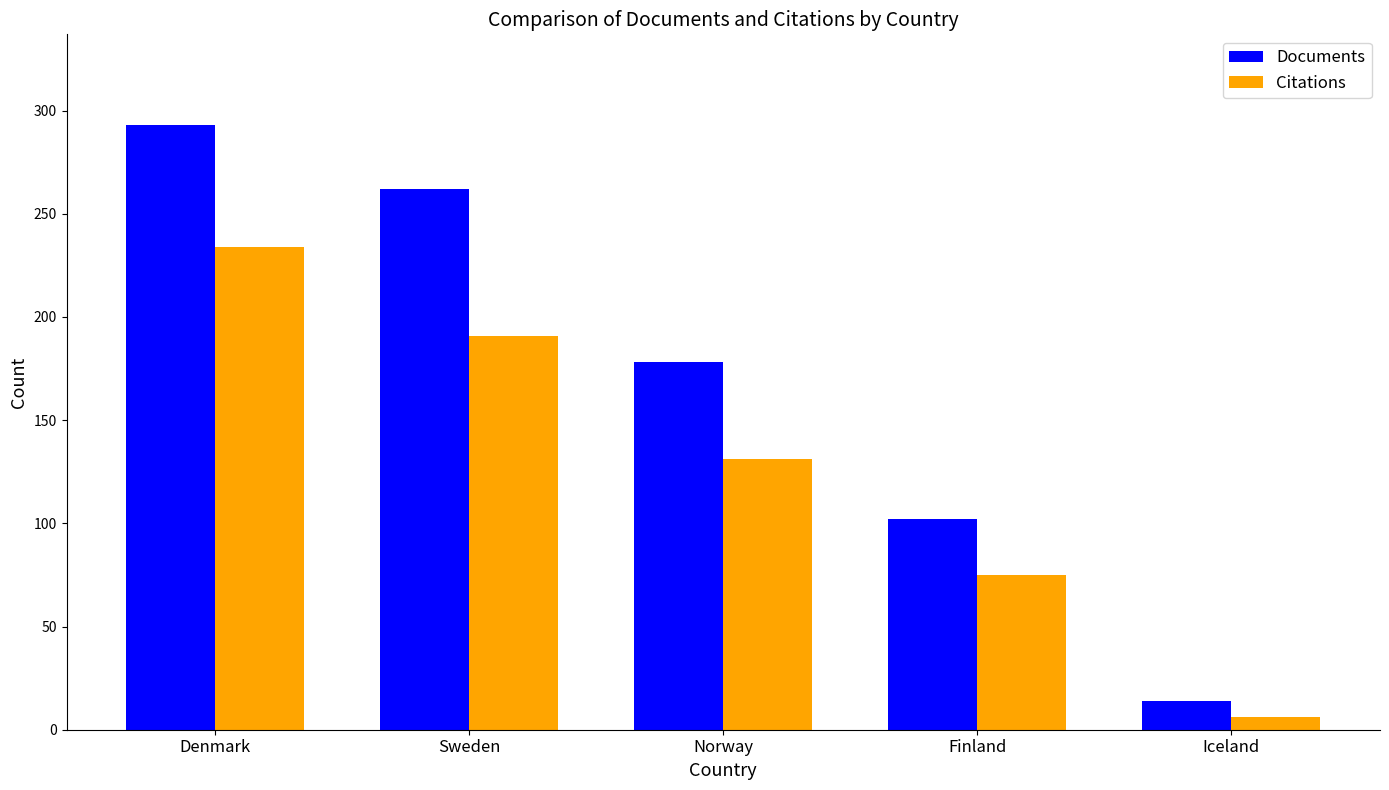

Reading right to left, what are all the values shown in this chart?

Documents: Iceland=14	Finland=102	Norway=178	Sweden=262	Denmark=293
Citations: Iceland=6	Finland=75	Norway=131	Sweden=191	Denmark=234